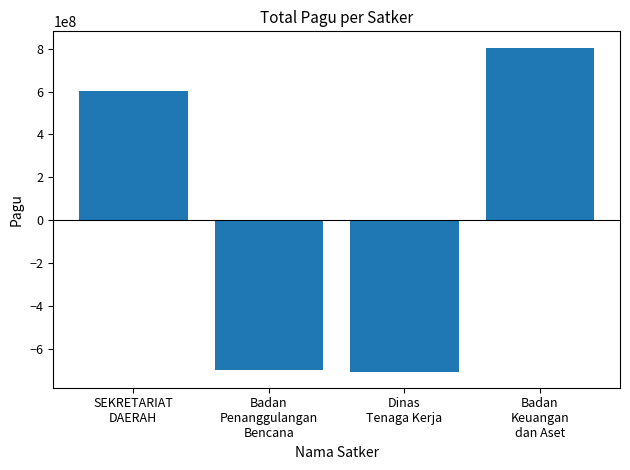

How many negative values are there?

2